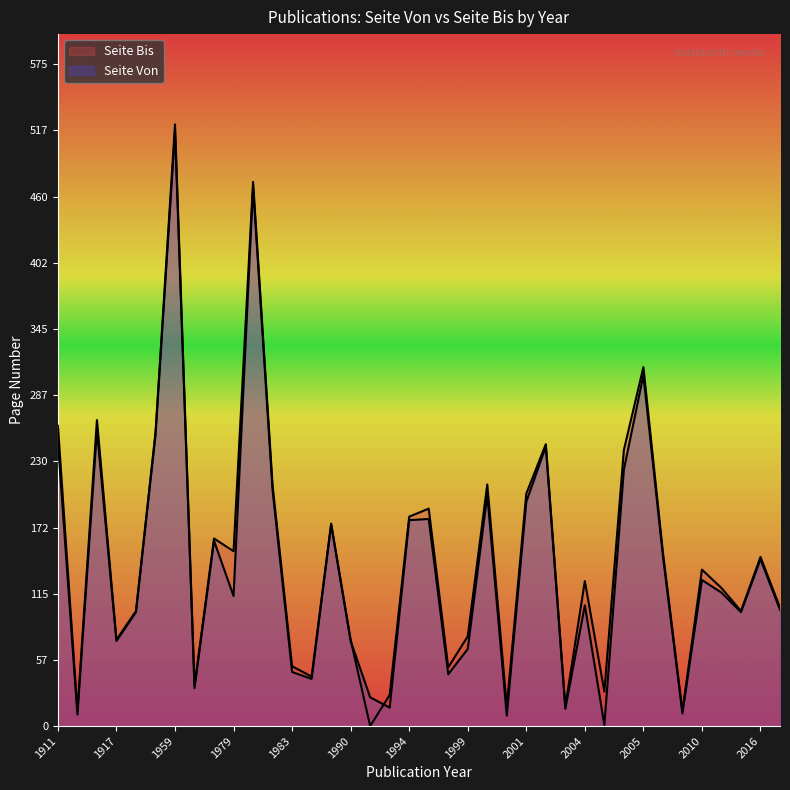

The Seite Bis series shows 312 at 2005. True or false?

True